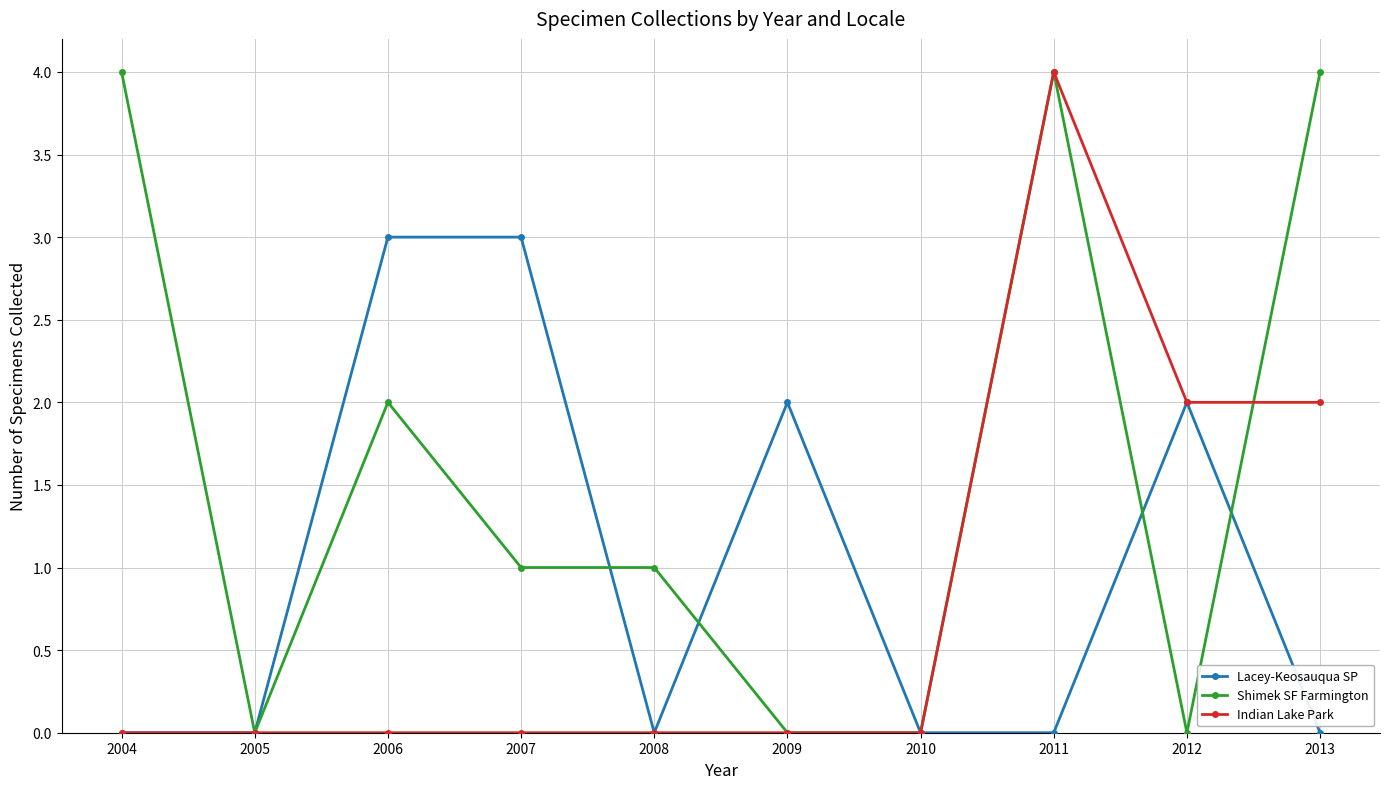

Where is the first local maximum for Shimek SF Farmington?

2006